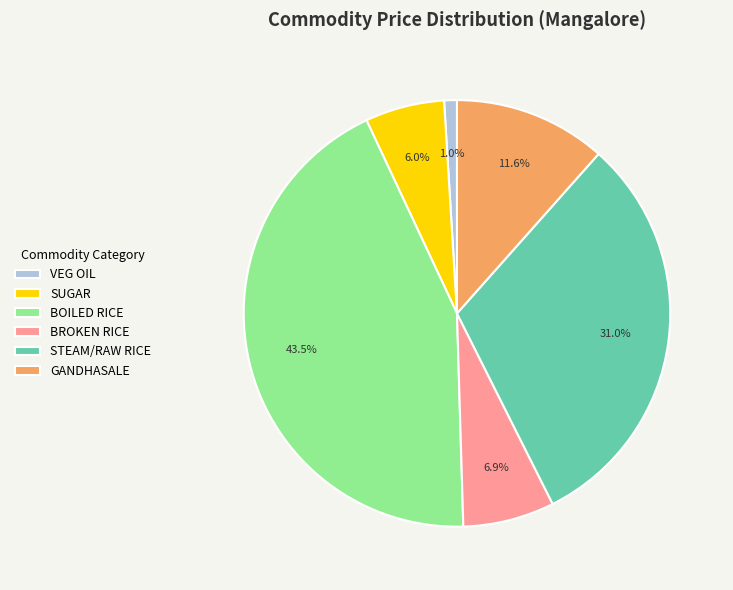

Which category has the smallest portion of the pie?

VEG OIL